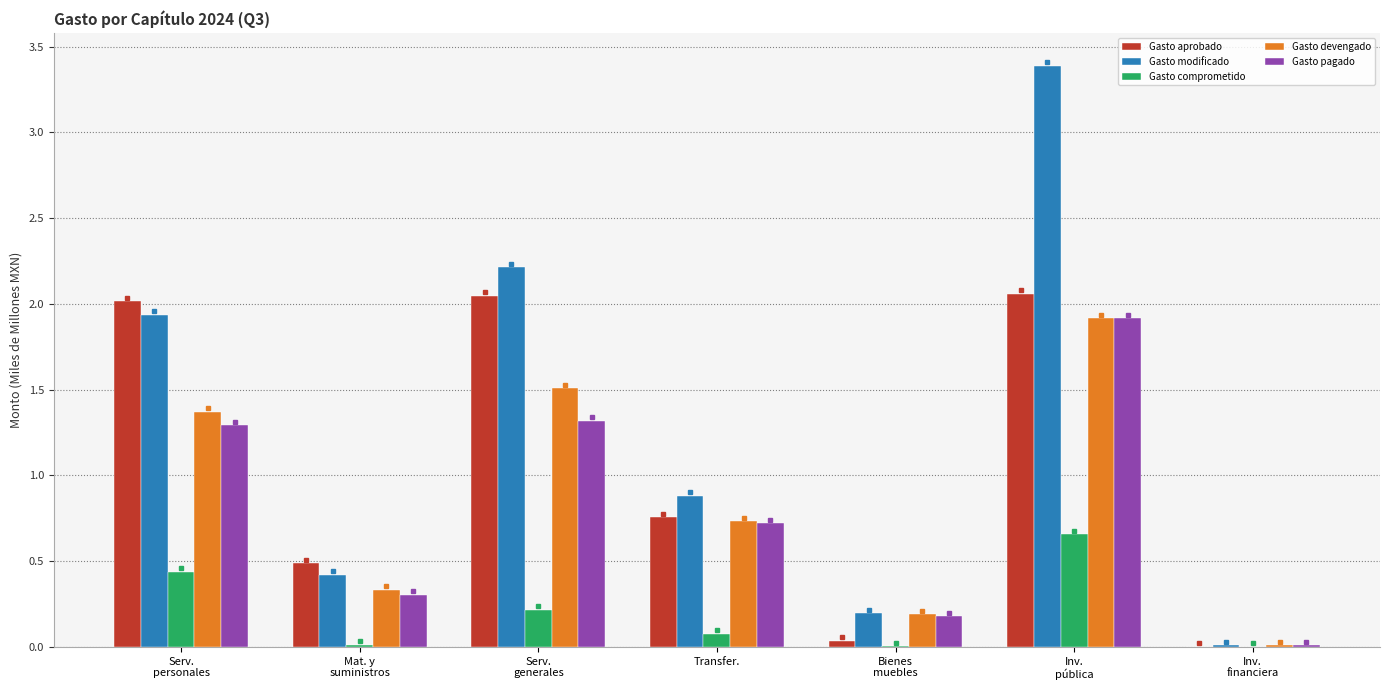

What is the highest value of the Gasto modificado series?

3.4